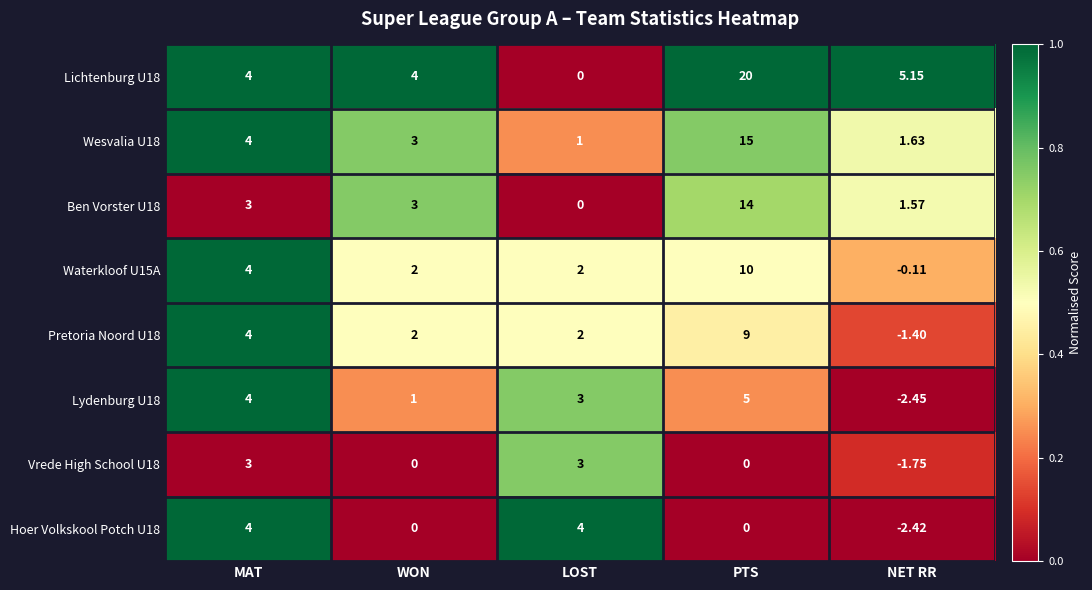

At which label does Lydenburg U18 first exceed 3?

MAT